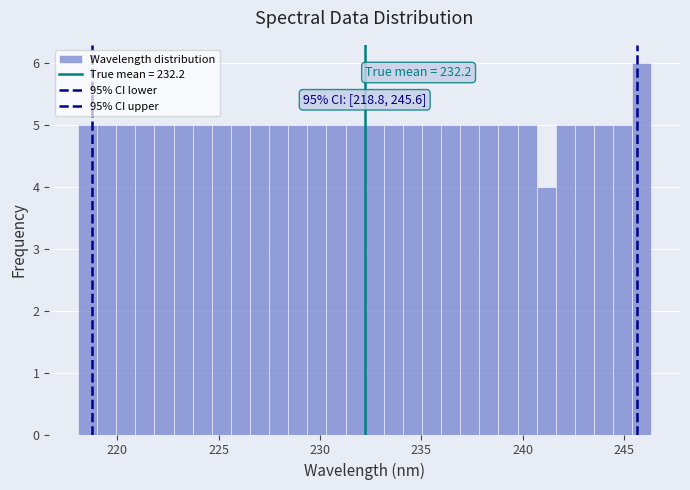

Around what value on the x-axis is the tallest bar? Give the approximate position of its centre, as read against the axis.

246.0